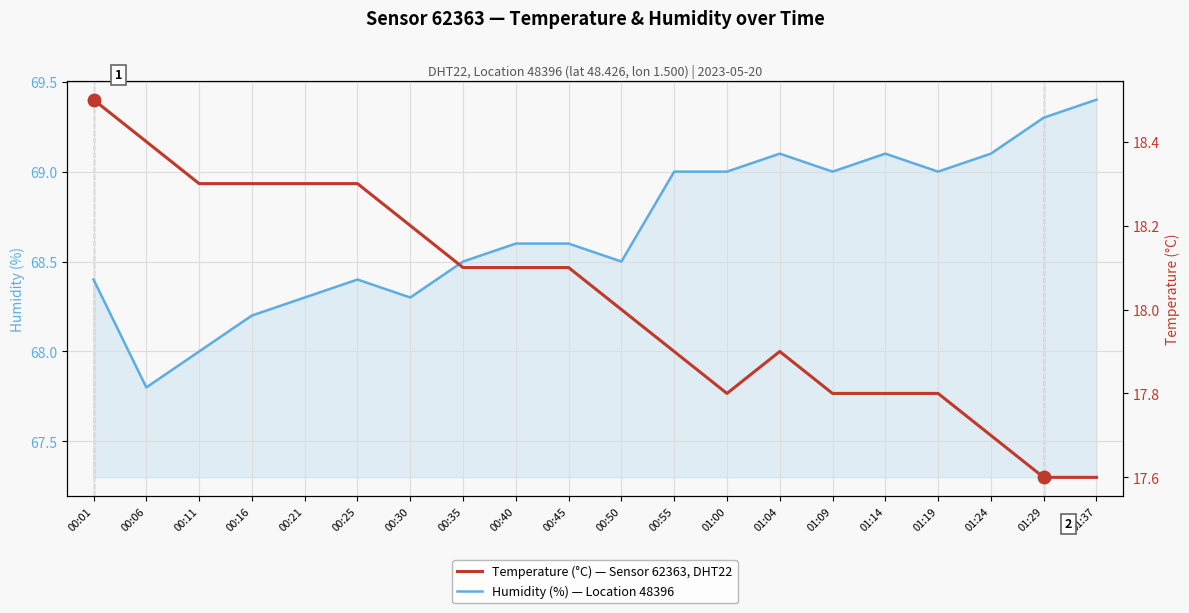

At which label does Humidity (%) reach its minimum?

00:06